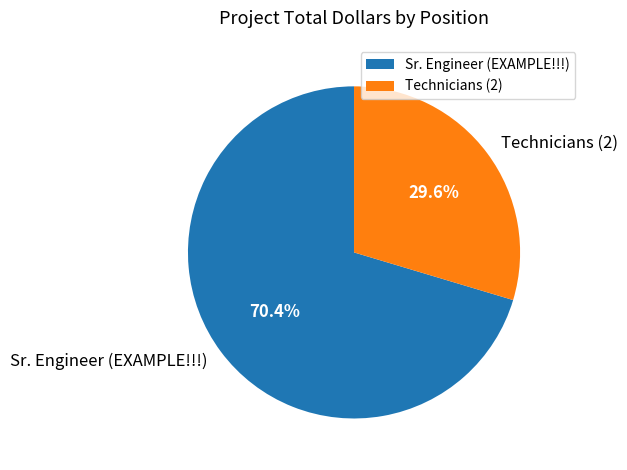

What percentage is NOT represented by Technicians (2)?

70.4%